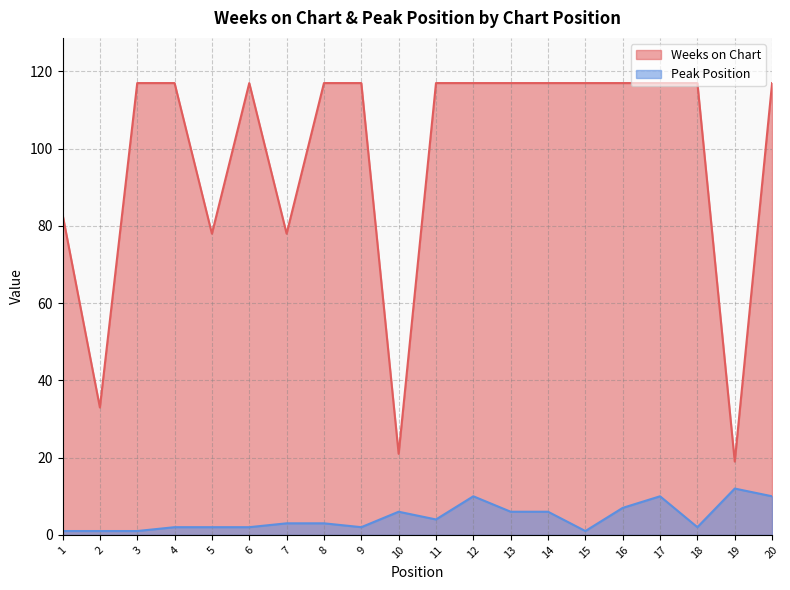

Reading left to right, extract all data points from this chart.

Weeks on Chart: 1=83	2=33	3=117	4=117	5=78	6=117	7=78	8=117	9=117	10=21	11=117	12=117	13=117	14=117	15=117	16=117	17=117	18=117	19=19	20=117
Peak Position: 1=1	2=1	3=1	4=2	5=2	6=2	7=3	8=3	9=2	10=6	11=4	12=10	13=6	14=6	15=1	16=7	17=10	18=2	19=12	20=10